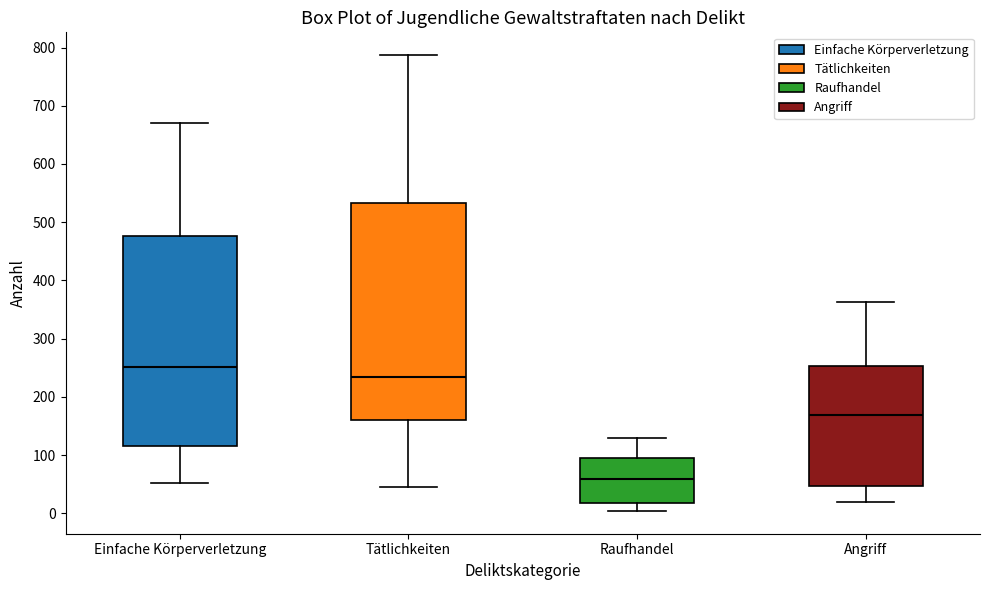

Comparing the boxes themselves (not the whiskers), which one is the tallest?

Tätlichkeiten